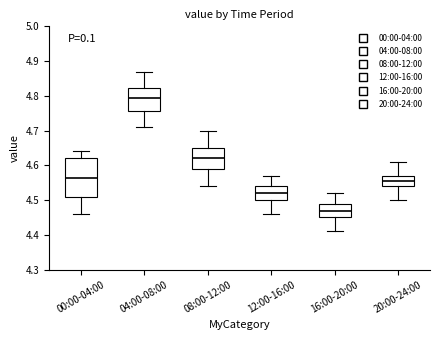

Reading left to right, read every box against the y-axis: the position of its median line, the range the box covers, and the ends of its whiskers. The values are not printed on the chart, so give them approximately, as read against the axis.

00:00-04:00: median 4.57, box 4.51 to 4.62, whiskers 4.46 to 4.64
04:00-08:00: median 4.80, box 4.76 to 4.82, whiskers 4.71 to 4.87
08:00-12:00: median 4.62, box 4.59 to 4.65, whiskers 4.54 to 4.70
12:00-16:00: median 4.52, box 4.50 to 4.54, whiskers 4.46 to 4.57
16:00-20:00: median 4.47, box 4.45 to 4.49, whiskers 4.41 to 4.52
20:00-24:00: median 4.56, box 4.54 to 4.57, whiskers 4.50 to 4.61